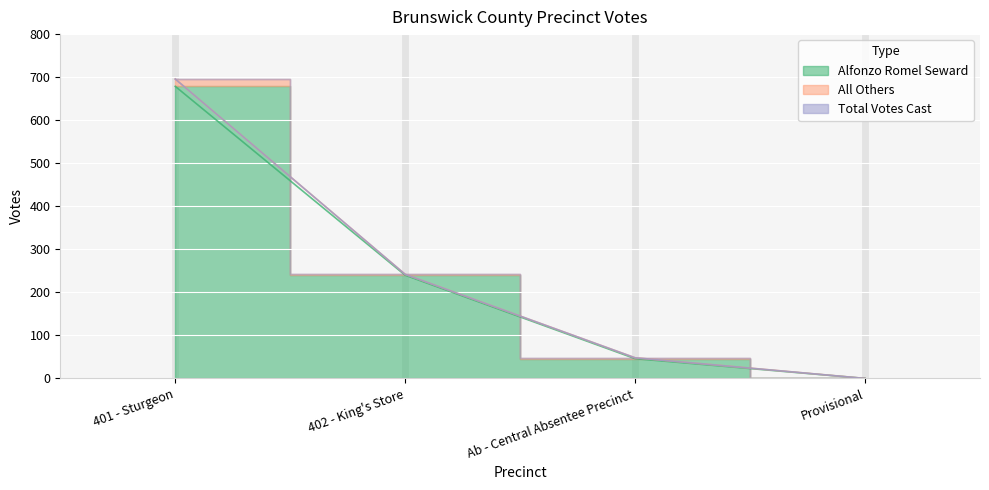

What is the difference between the maximum and minimum values in the Alfonzo Romel Seward series?

679